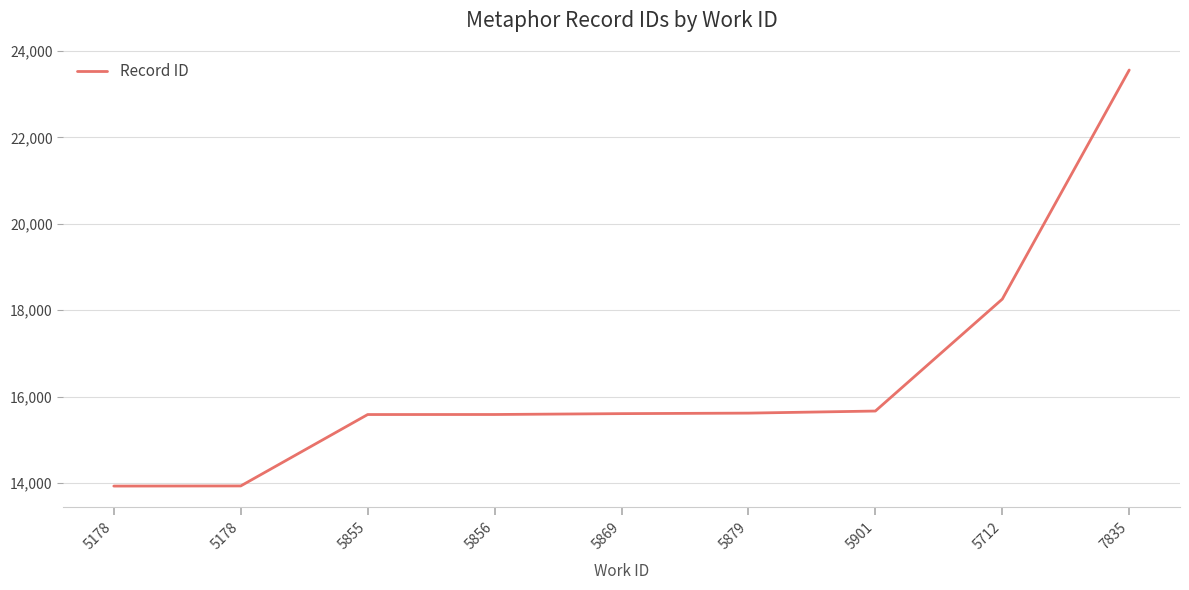

How many lines are shown in the chart?

1